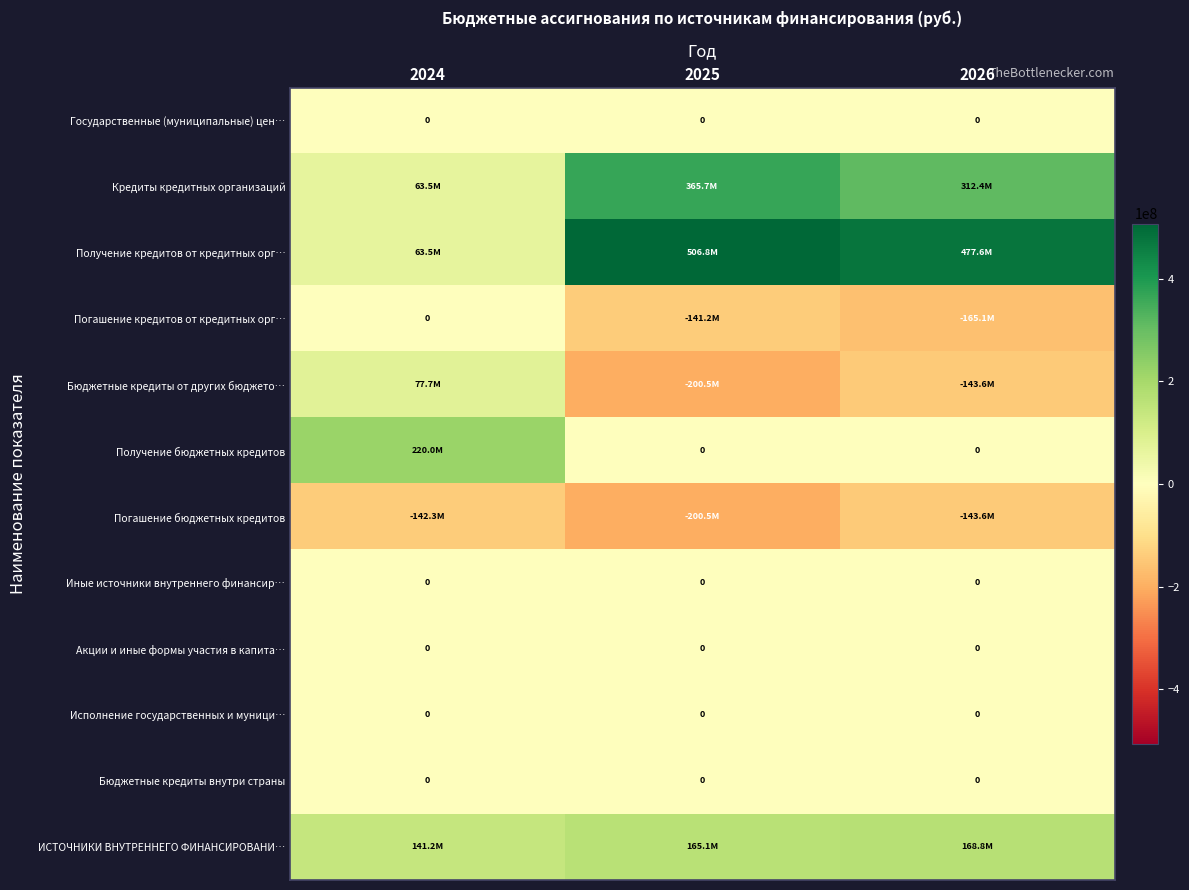

At how many categories does at least one series exceed 496038418?

1